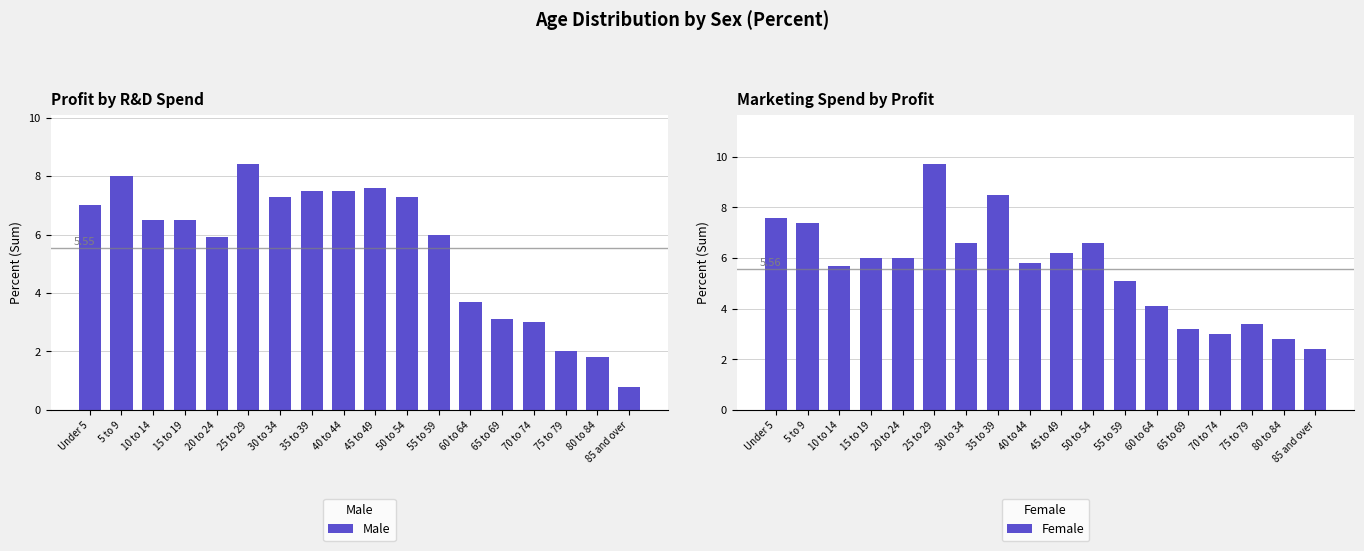

What is the label of the 16th bar from the right?

10 to 14